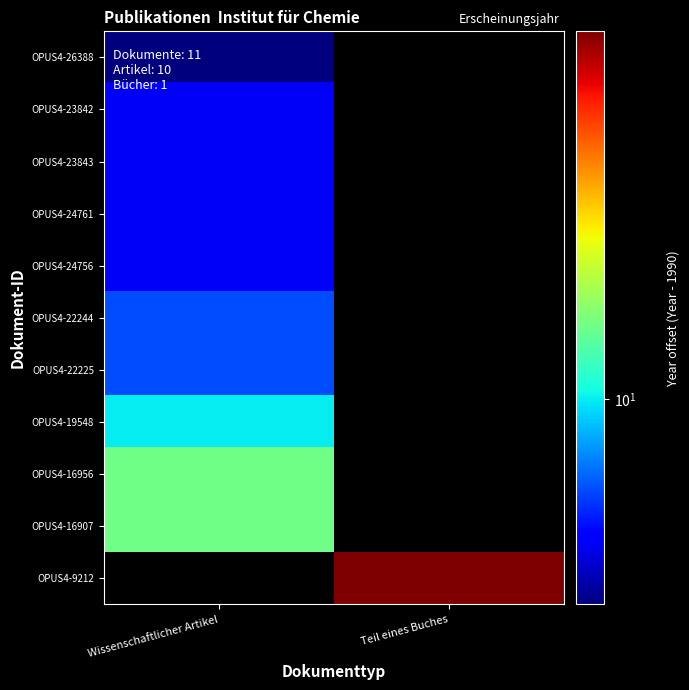

Is it true that OPUS4-24756 equals 2.1 at Wissenschaftlicher Artikel?

False